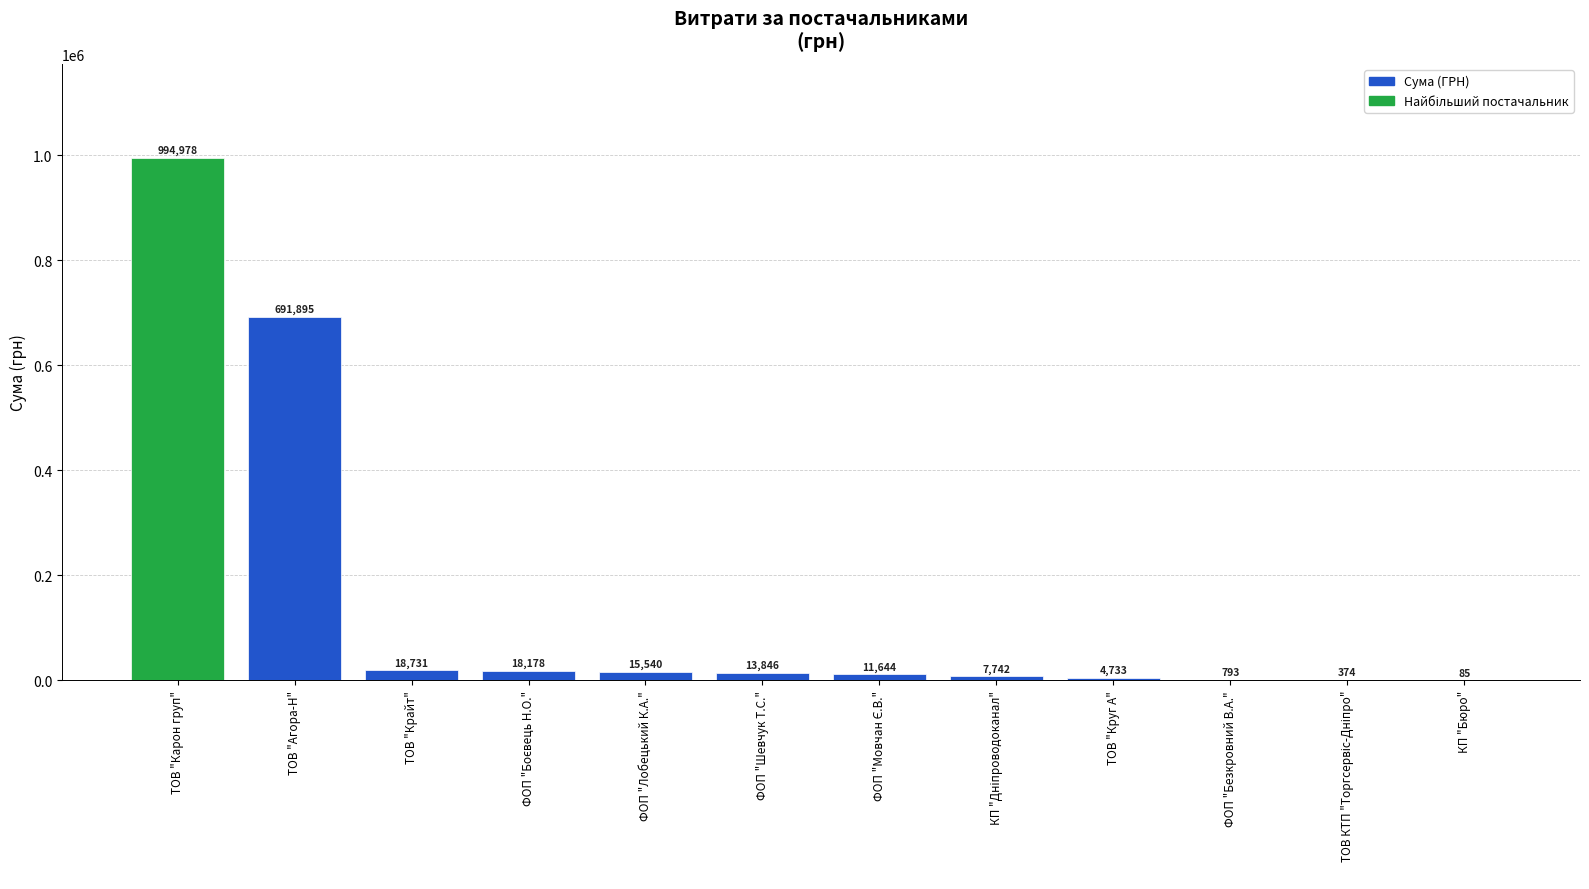

What is the change in value from ТОВ "Карон груп" to ФОП "Лобецький К.А."?

-979438.1